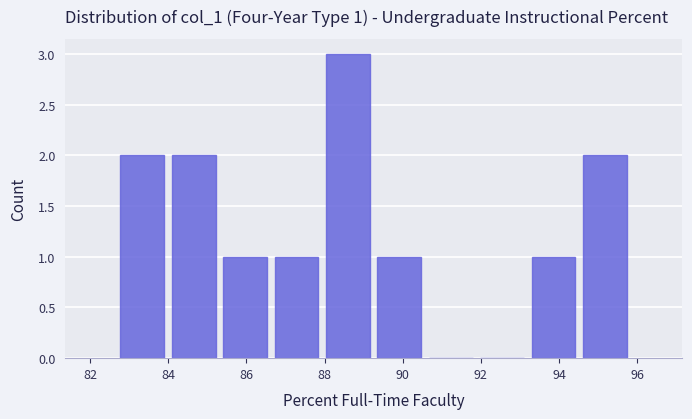

Which range on the x-axis has the tallest bar?

88.0 to 89.2